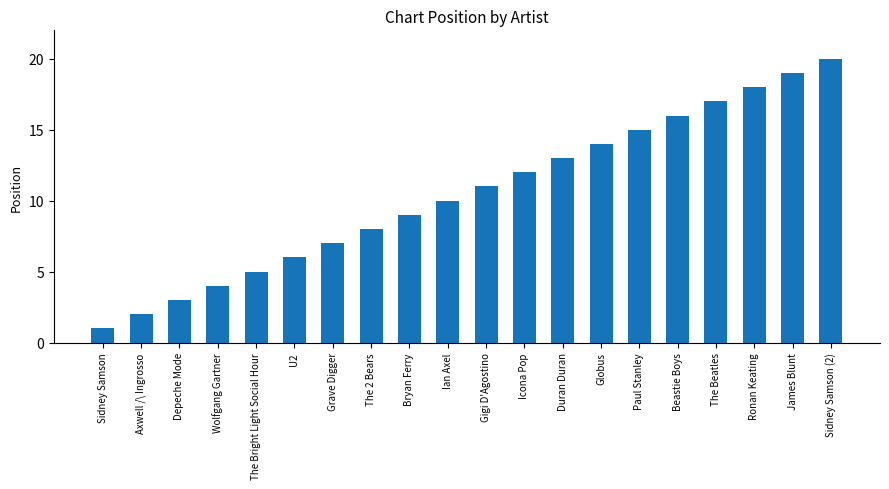

How many data points are less than 11?

10